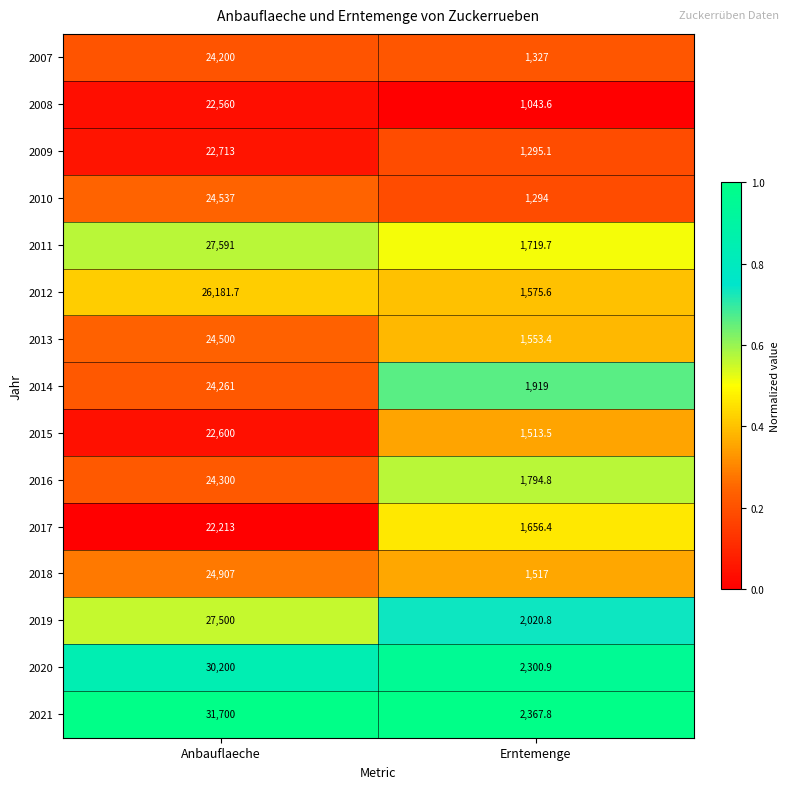

How many categories are shown in the chart?

2